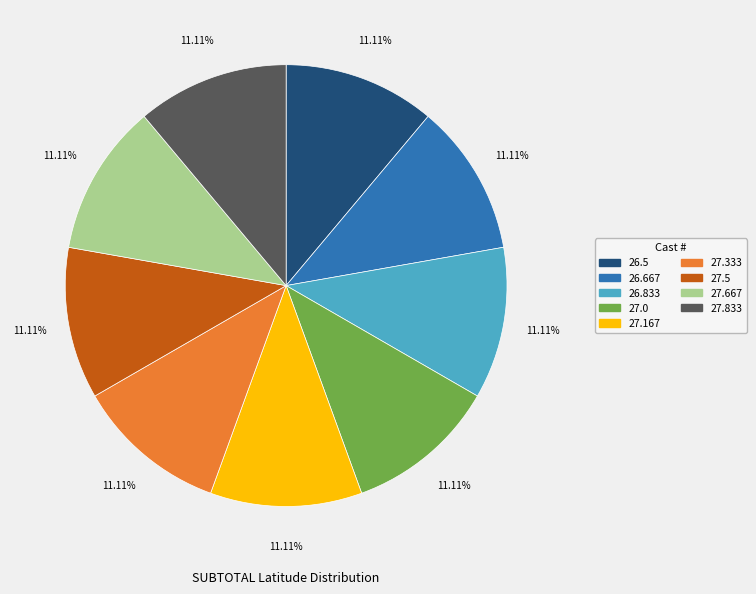

To the nearest percent, what is the average slice percentage?

11%